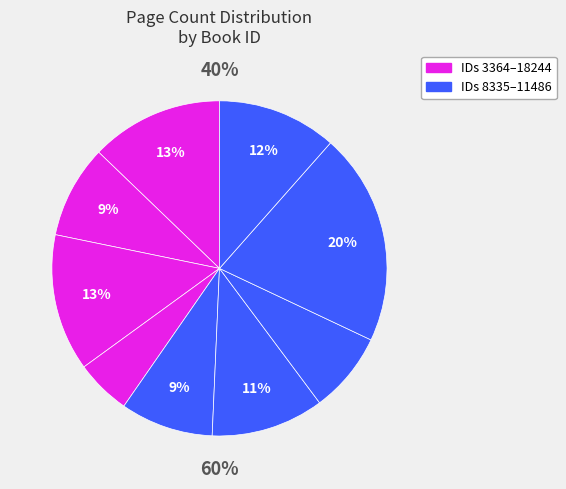

What percentage do 3377 and 16339 together represent?

29.5%